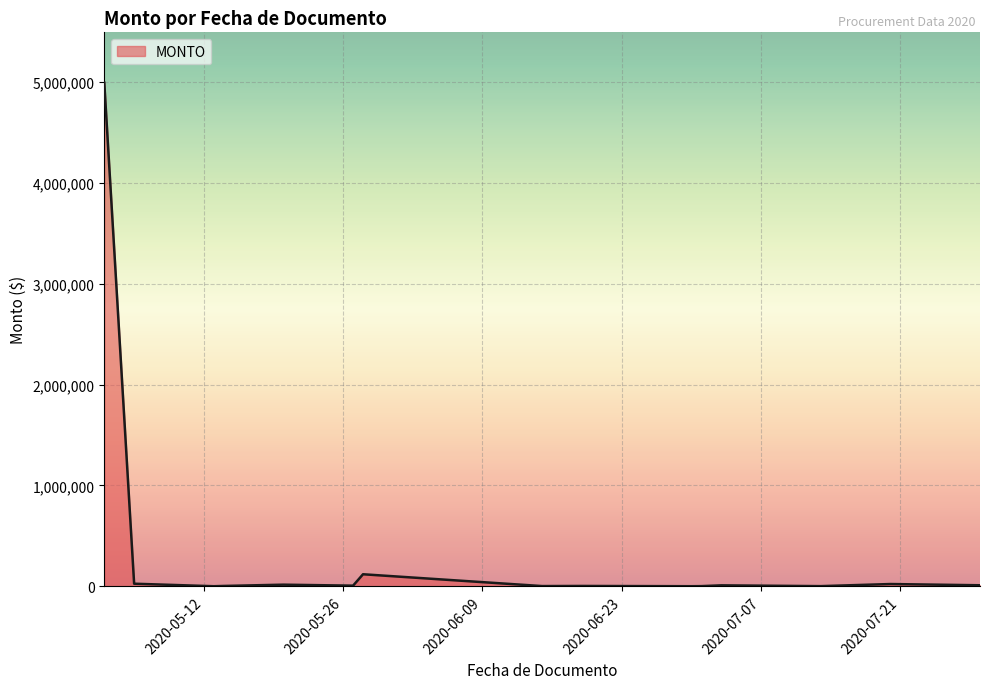

What is the difference between the maximum and minimum values?

4992448.8